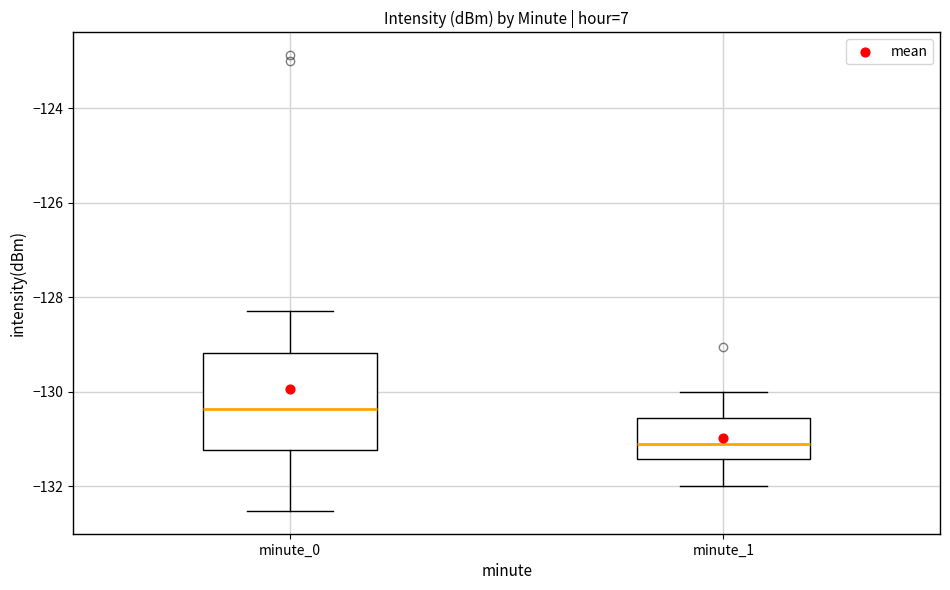

Where is the upper edge of the box for minute_1 on the y-axis? The values are not printed on the chart, so give them approximately, as read against the axis.

-130.6